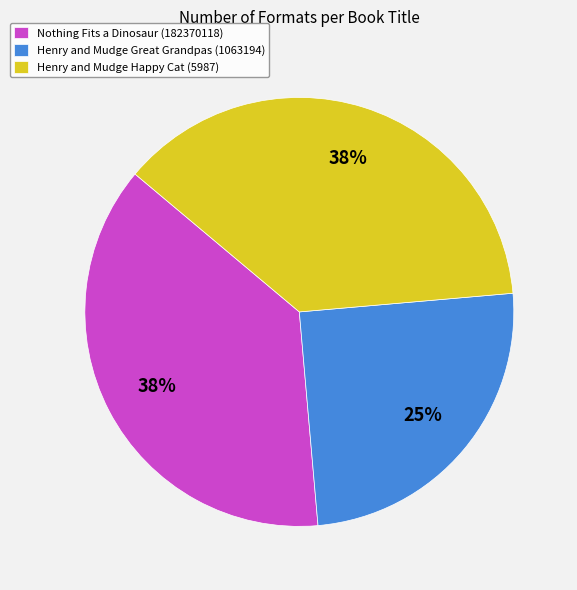

How many slices are in this pie chart?

3